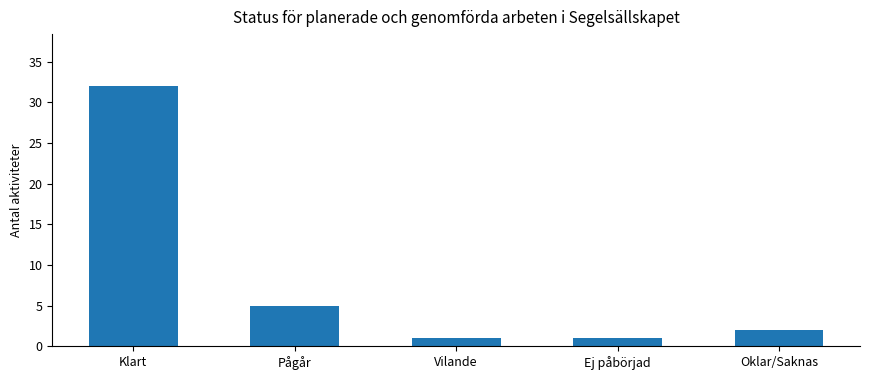

Does the chart contain any negative values?

No